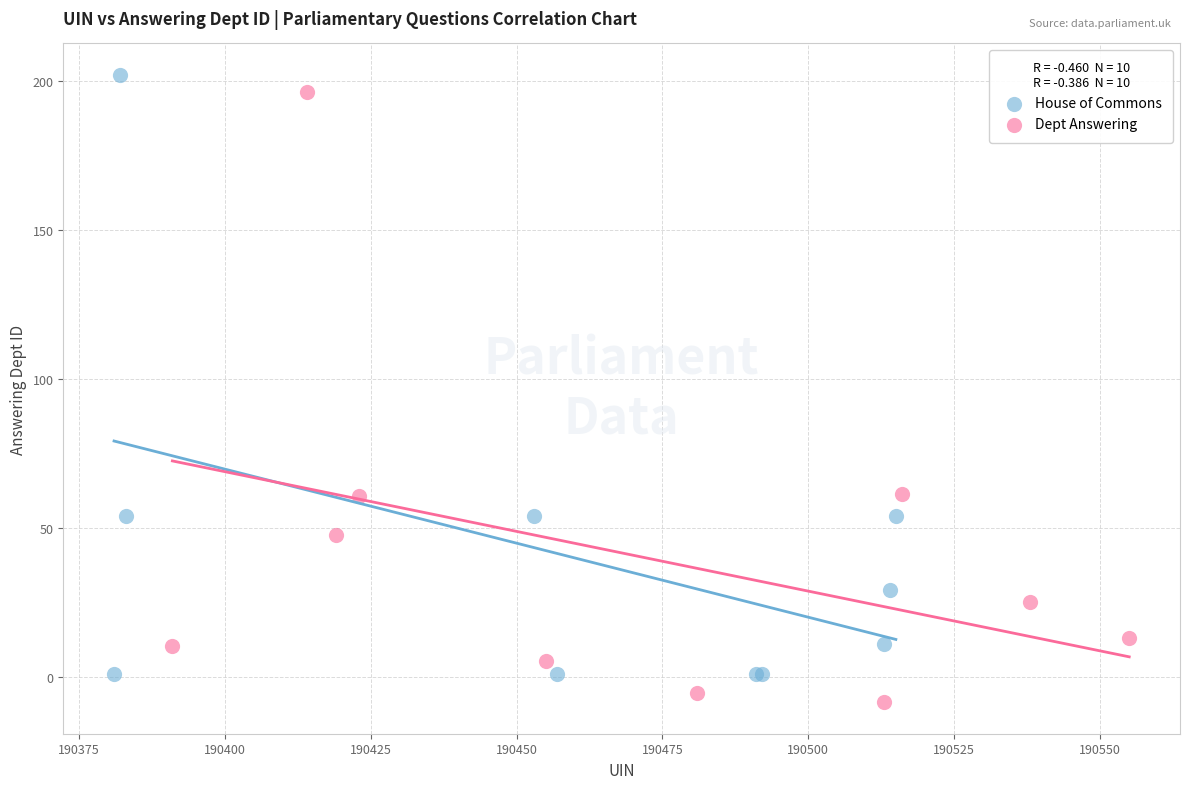

Which series contains the lowest Y value?

Dept Answering